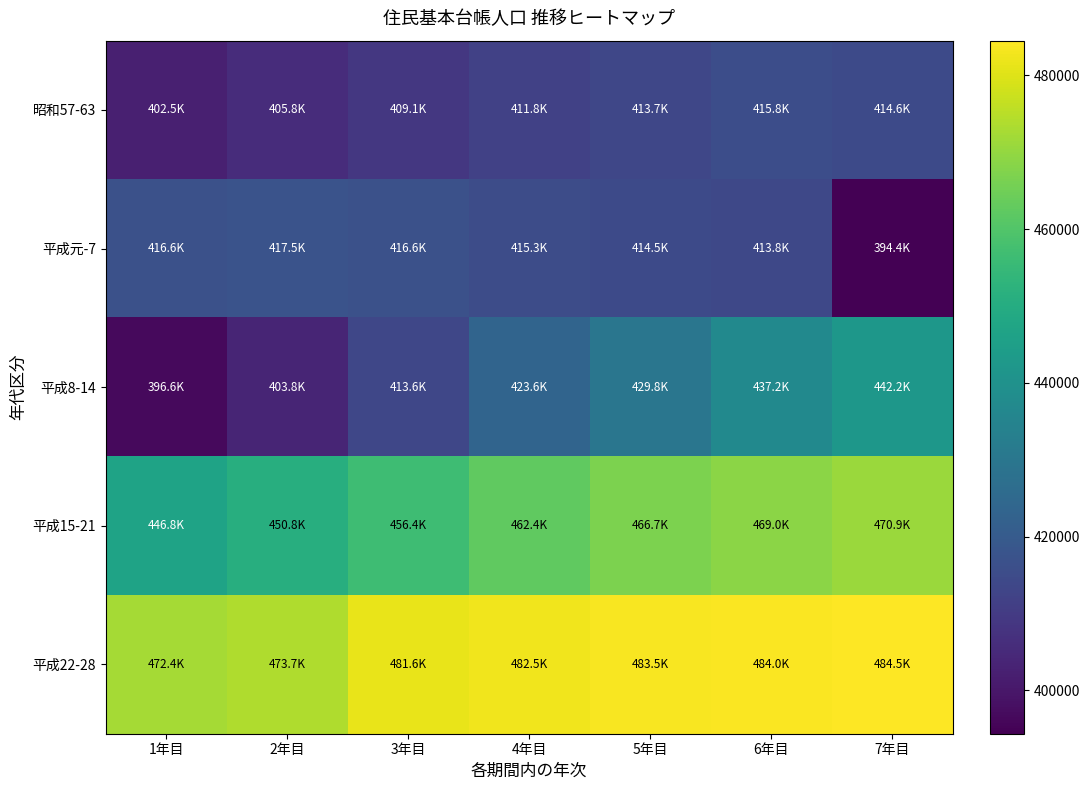

Rank the series at 4年目 from highest to lowest value.

平成22-28, 平成15-21, 平成8-14, 平成元-7, 昭和57-63